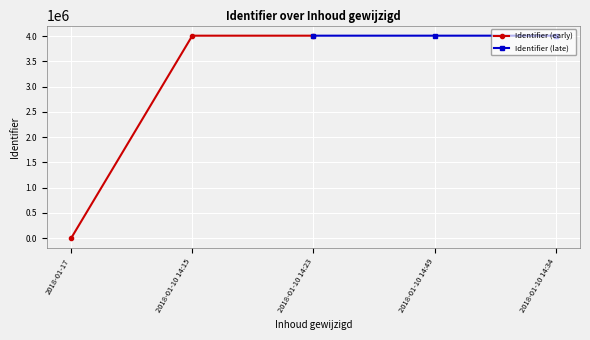

Which category has the lowest value in the Identifier (early) series?

2018-01-17